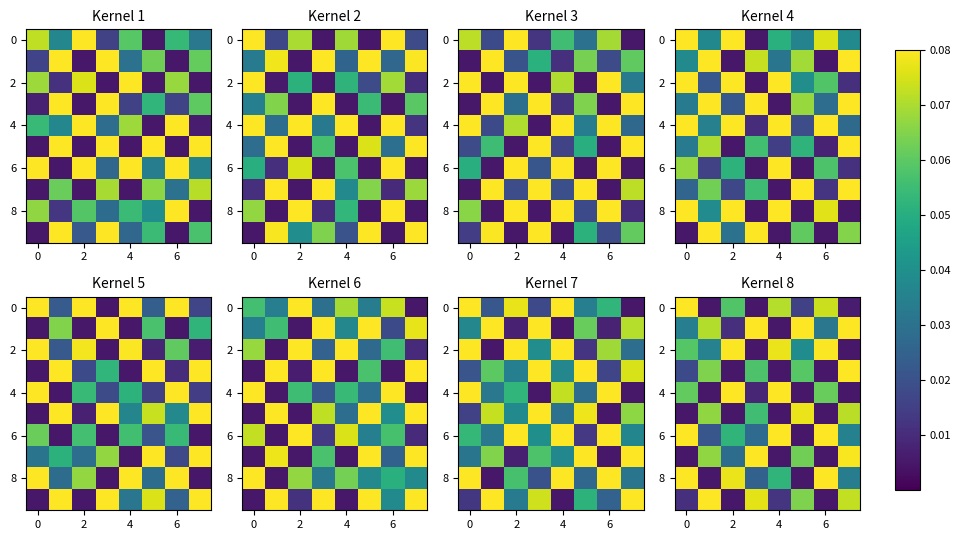

What is the maximum value for 0?

0.1